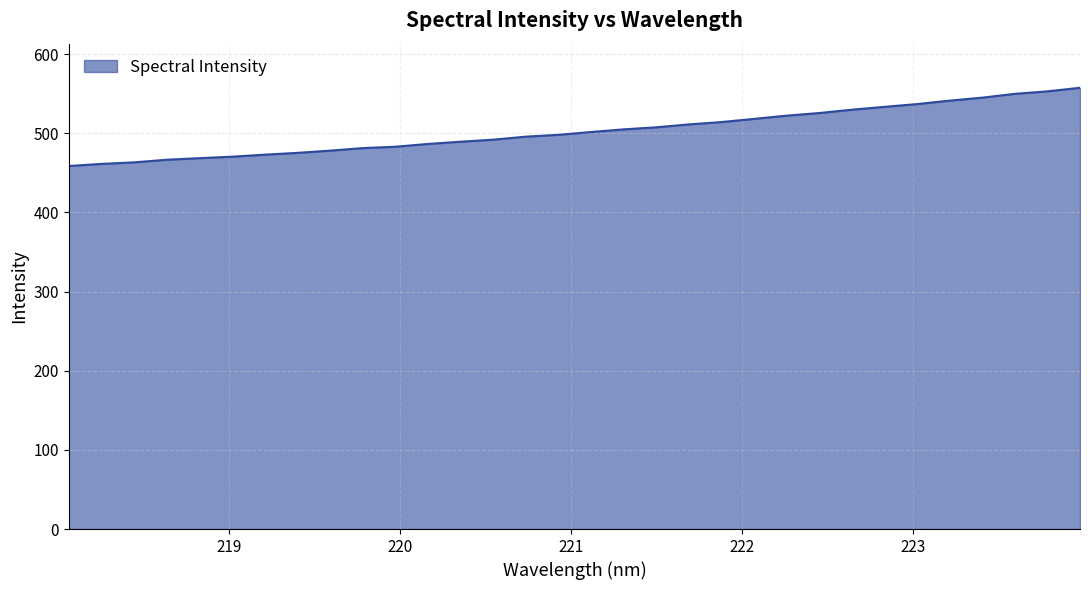

What is the sum of all values?

16093.3